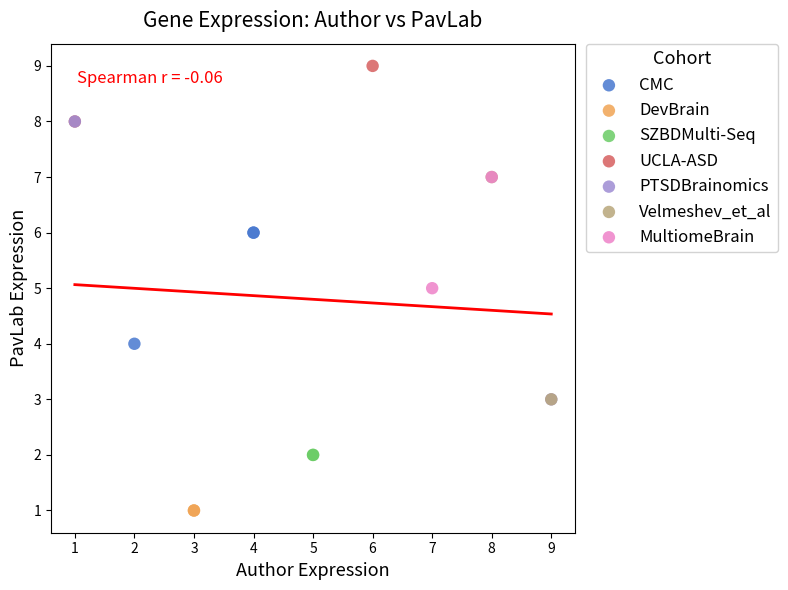

Which series contains the highest Y value?

UCLA-ASD